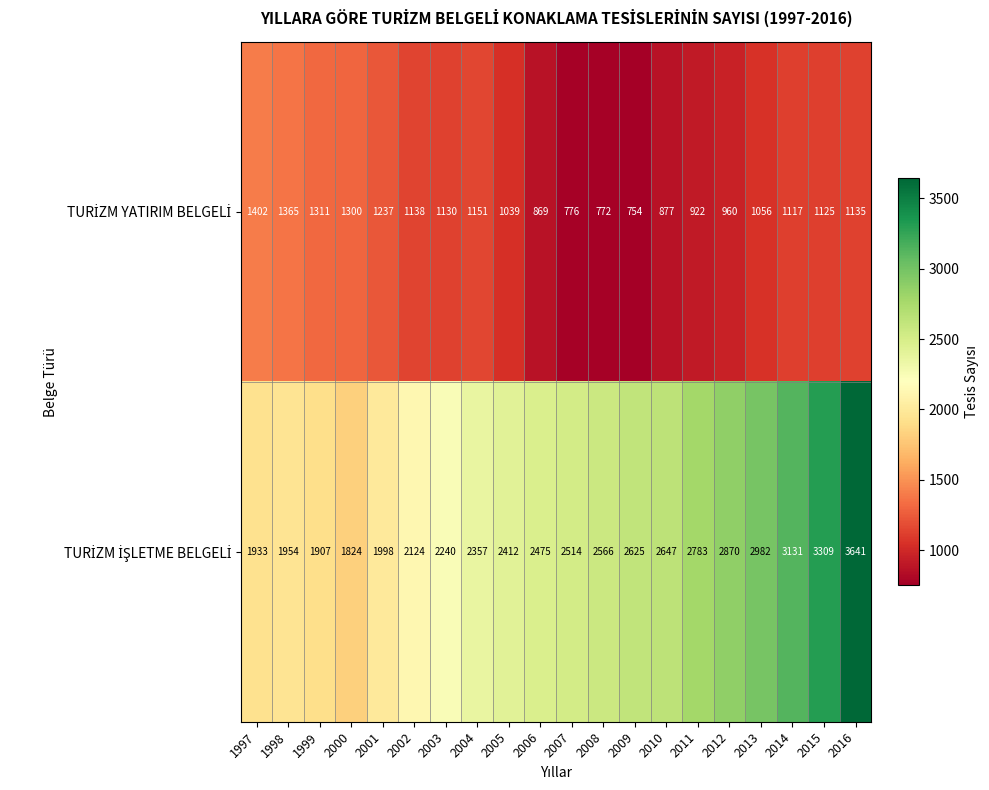

At which category is the sum across all series the highest?

2016